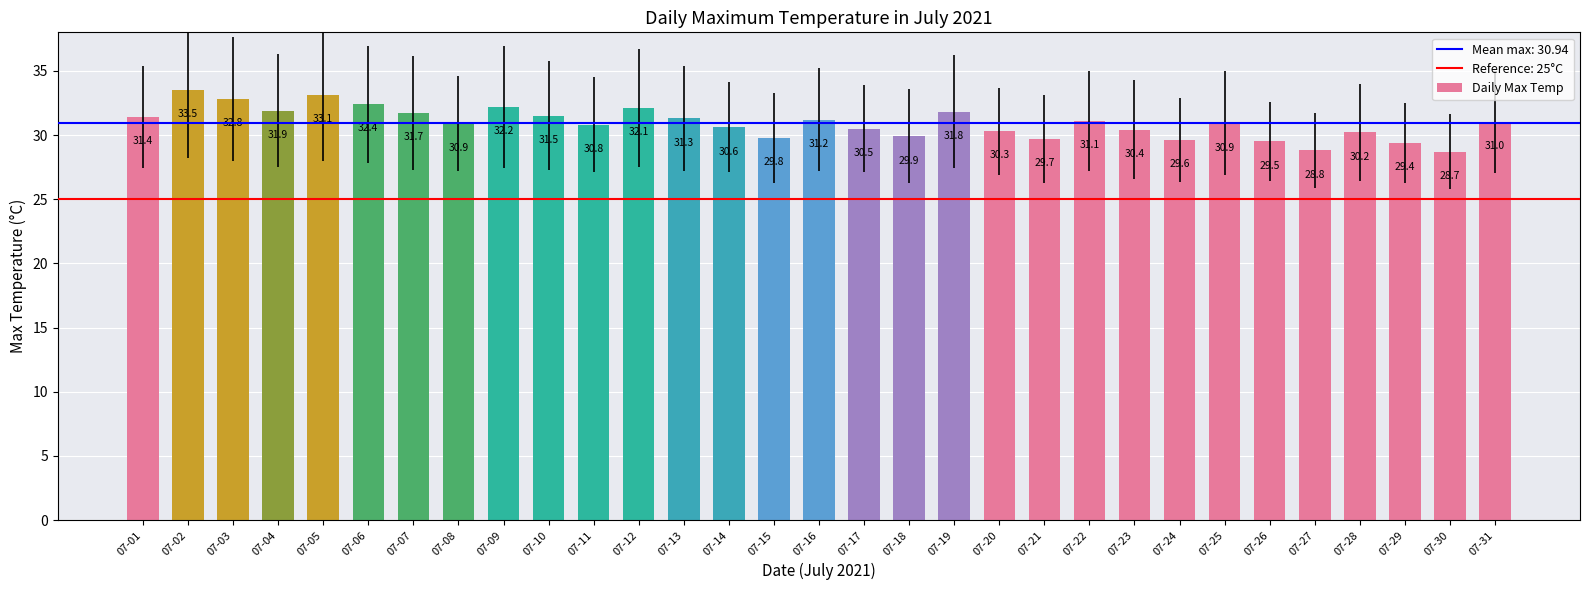

What is the minimum value shown in the chart?

28.7